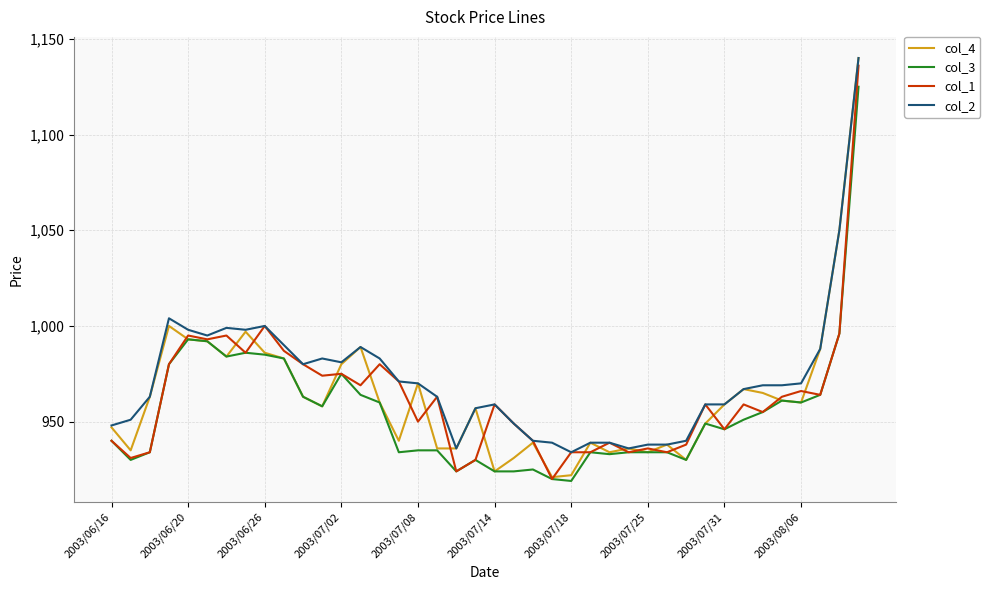

What is the minimum value shown in the chart?

919